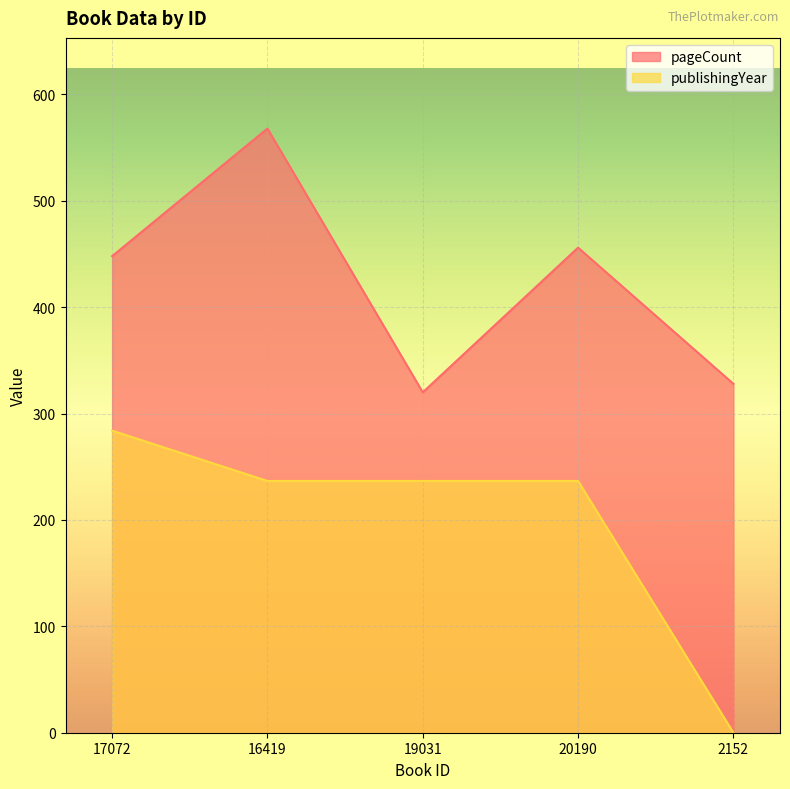

Between 19031 and 16419, which is larger?

16419